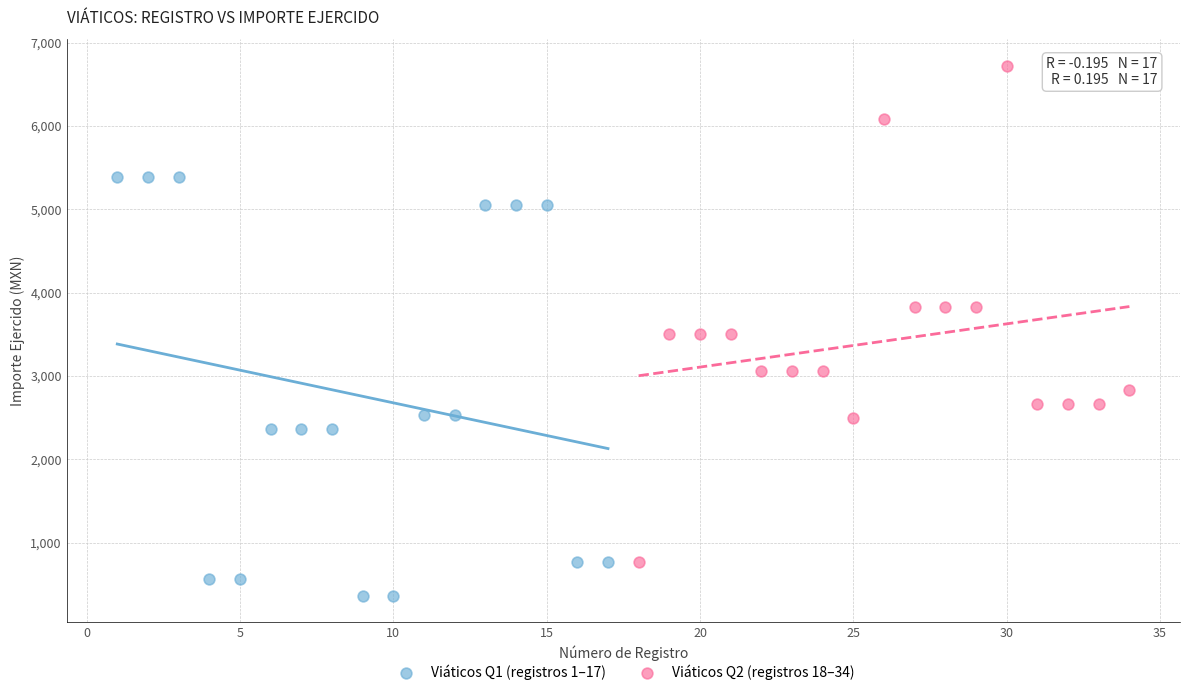

What are all the series names shown in the legend?

Viáticos Q1 (registros 1–17), Viáticos Q2 (registros 18–34)